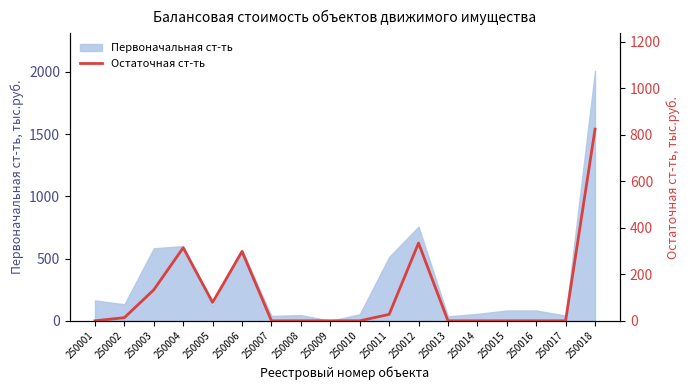

The value of Первоначальная ст-ть at 250009 is 1400.7. True or false?

False